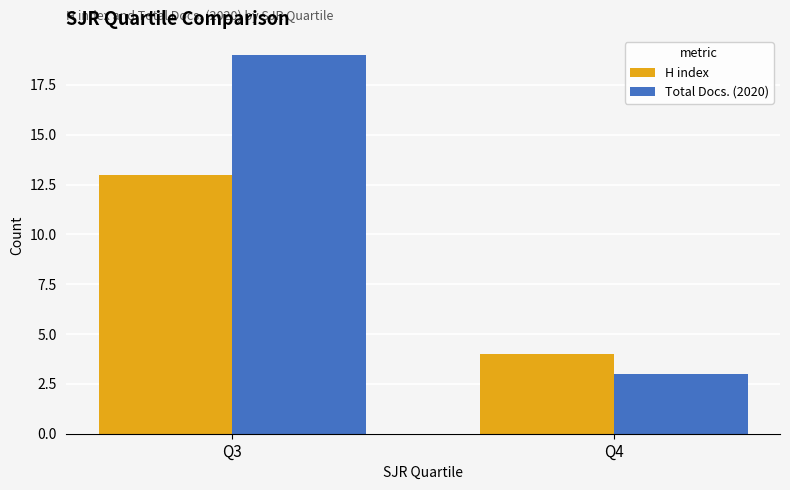

What is the value of the H index bar at the 2nd from the left?

4